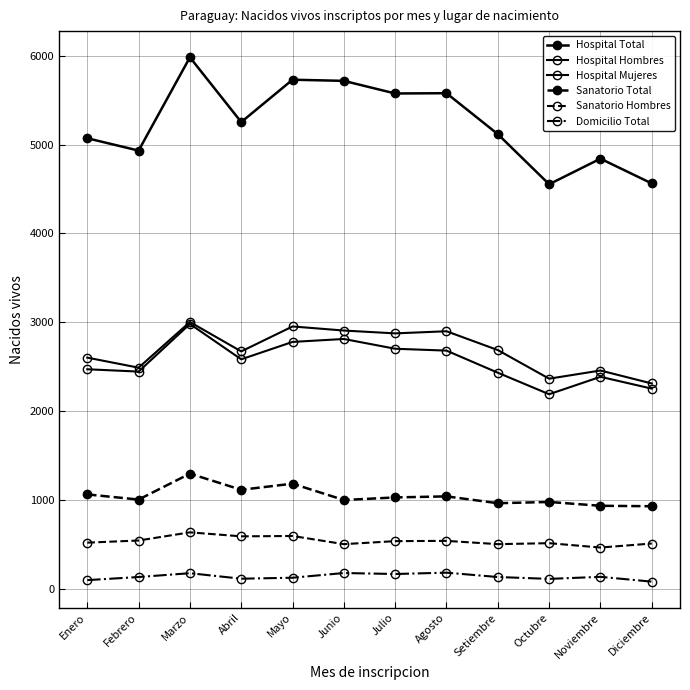

True or false: Domicilio Total has a value of 77 at Julio.

False